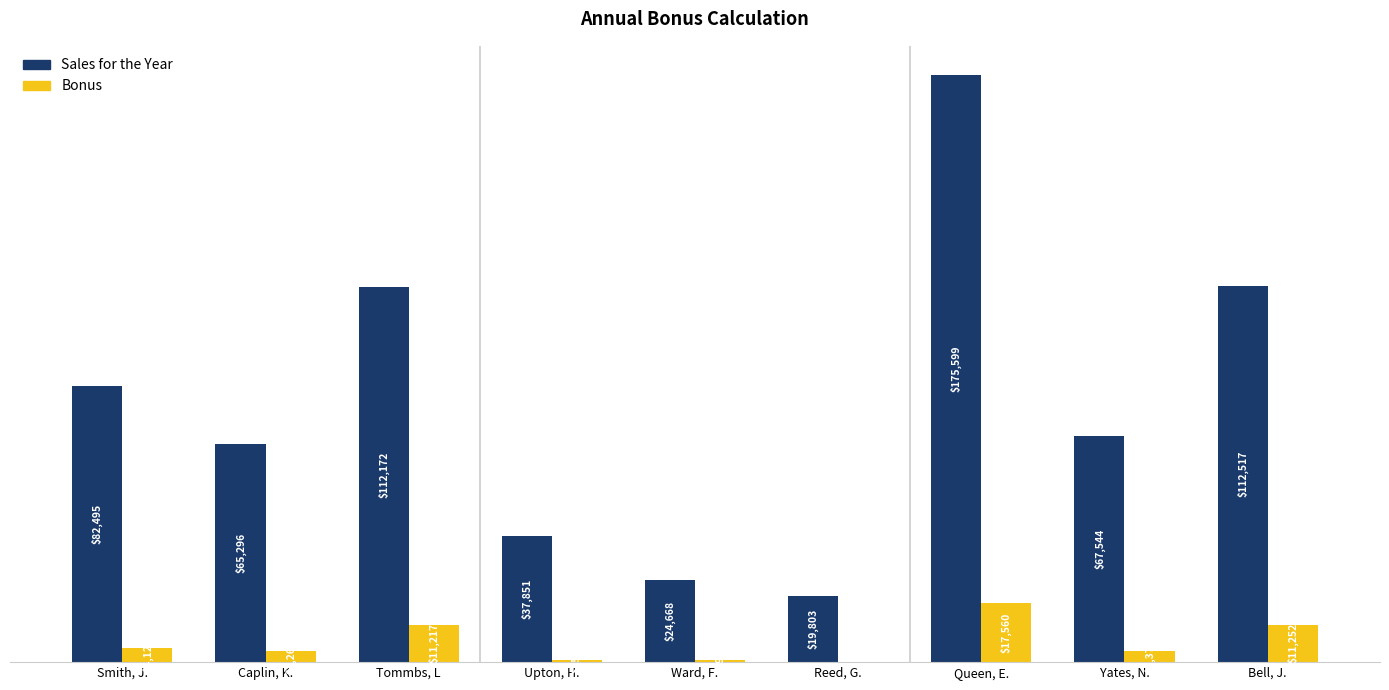

At which category is the sum across all series the highest?

Queen, E.